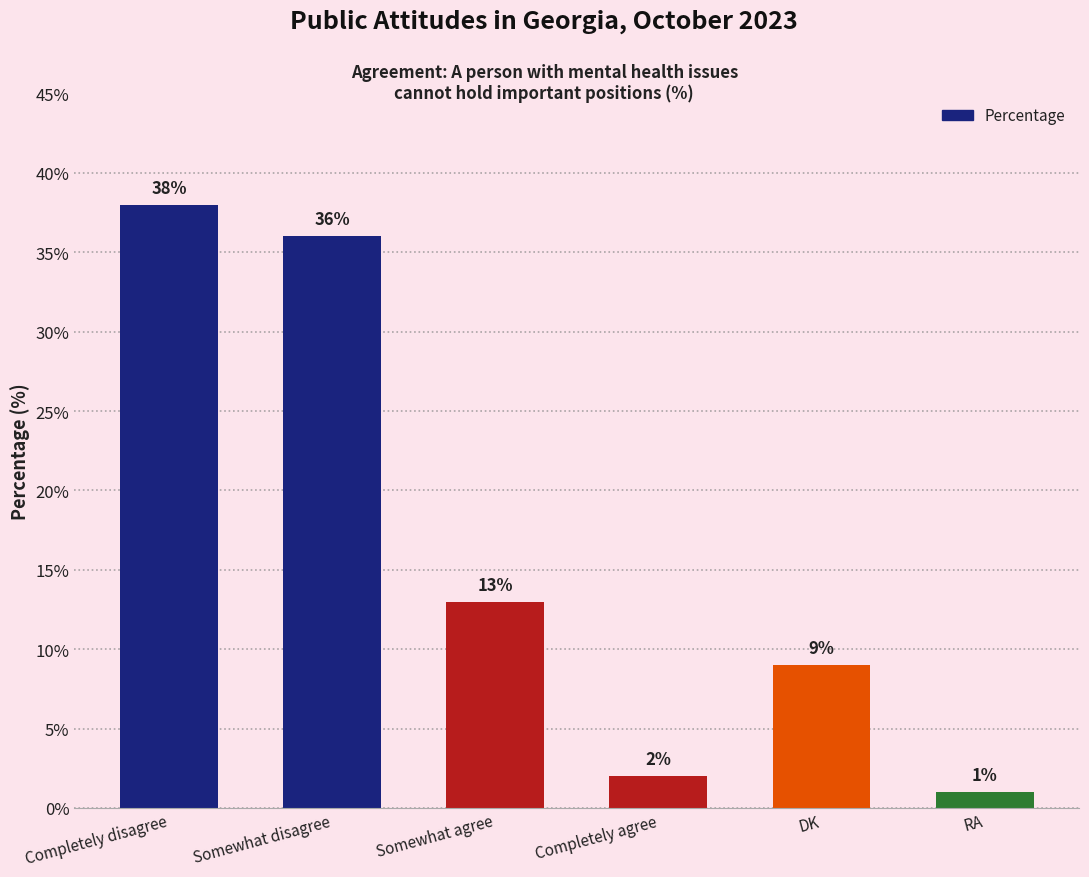

What is the maximum value shown in the chart?

38